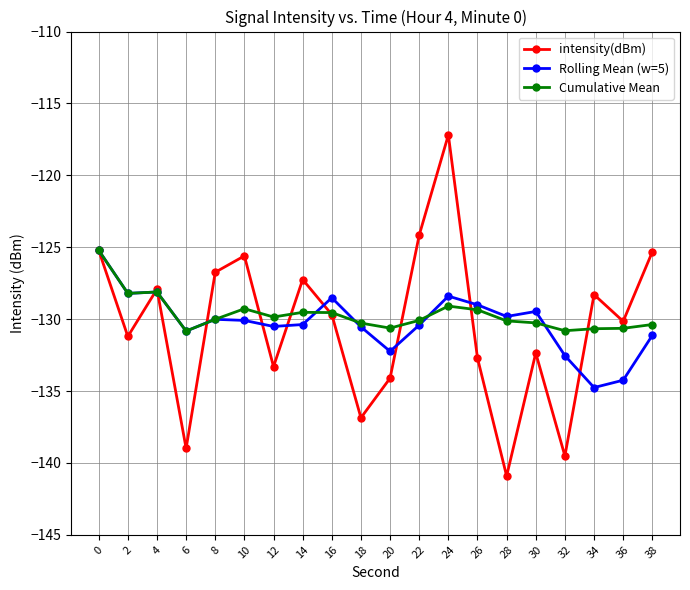

What is the value of the intensity(dBm) point at the 7th from the left?

-133.3